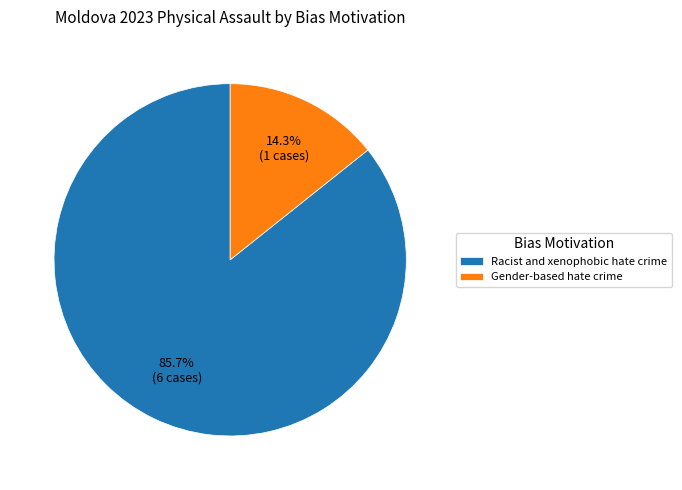

What is the smallest slice in the pie chart?

Gender-based hate crime